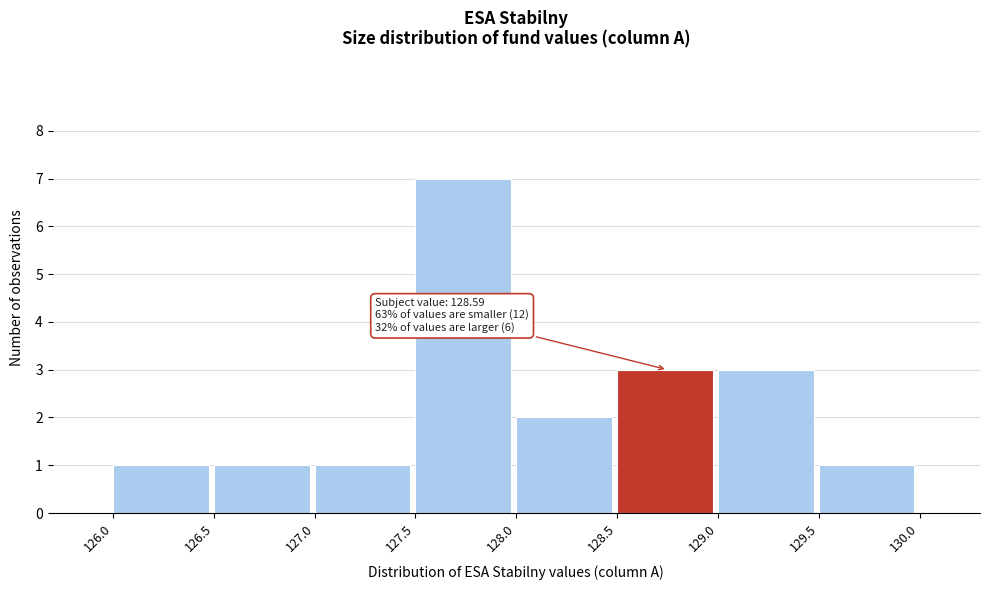

Which range on the x-axis has the tallest bar?

127.5 to 128.0